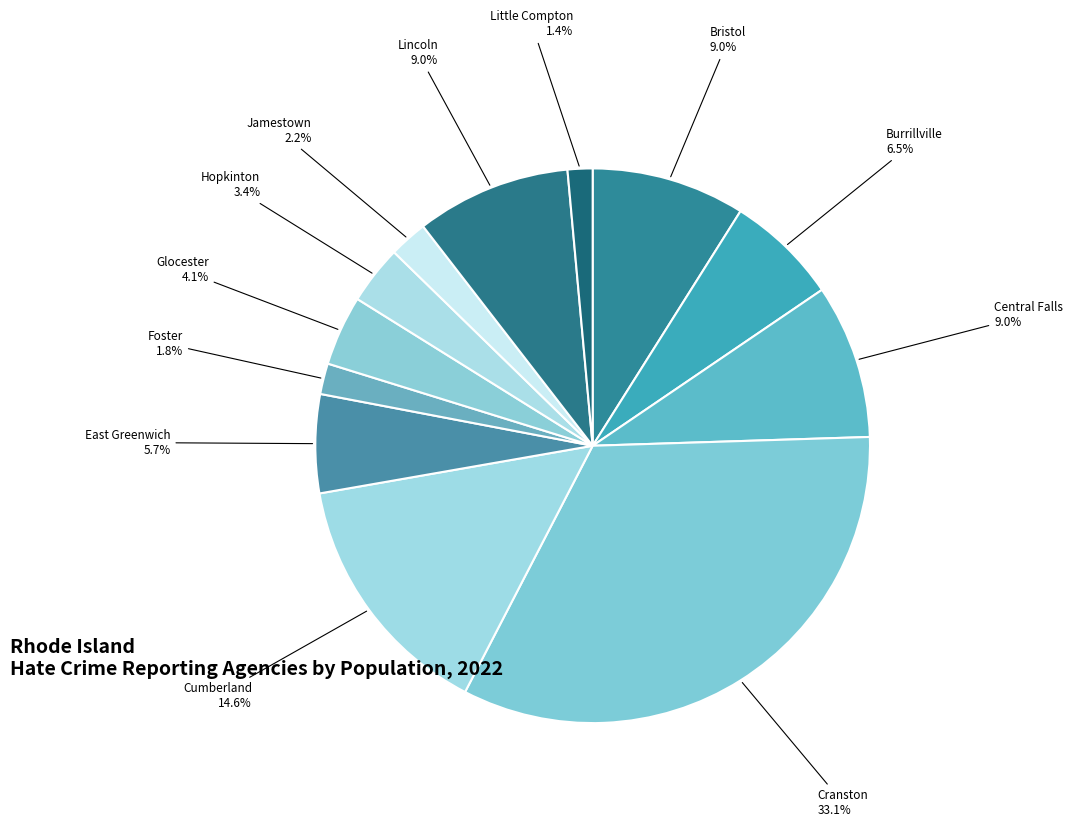

Count the number of slices in the pie.

12